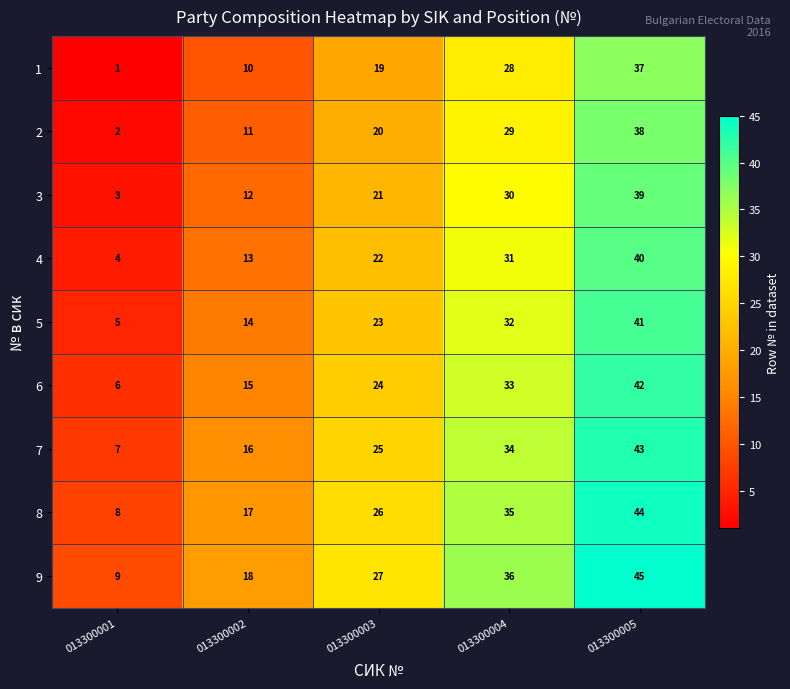

What is the sum of the 5 values at 013300005 and 013300003?

64